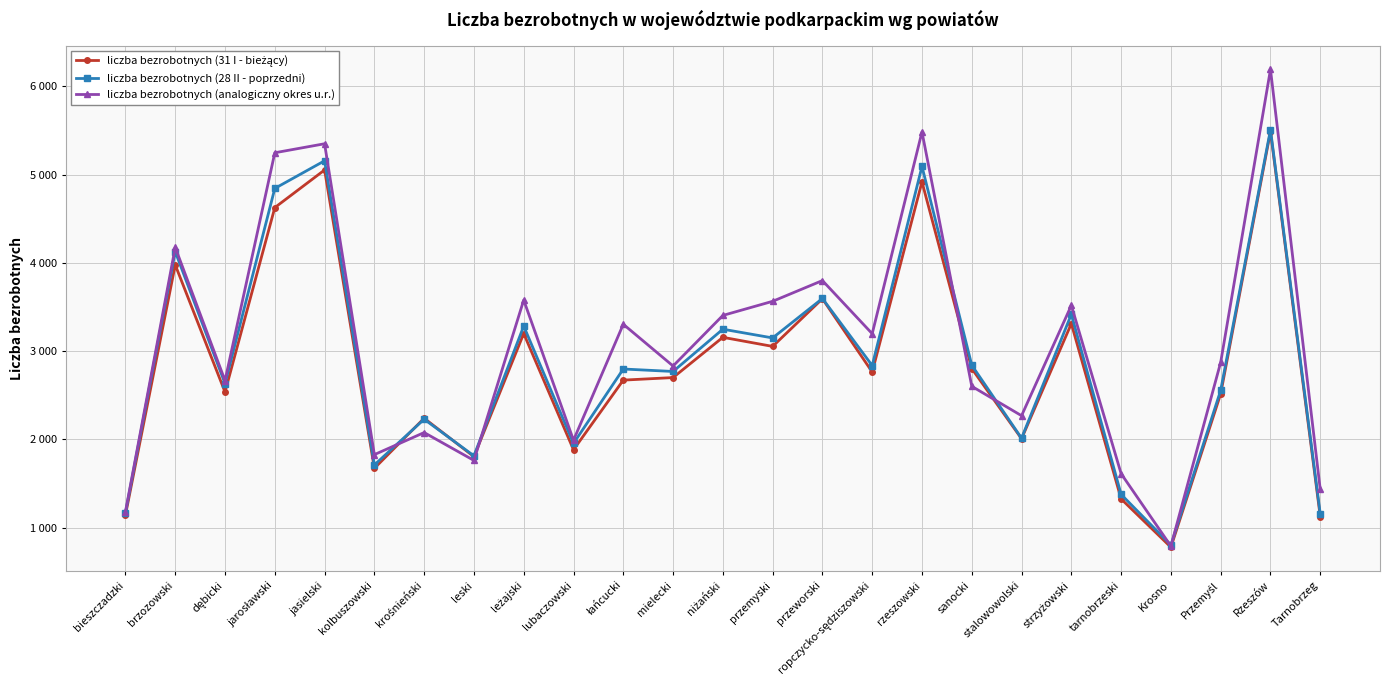

At which category does the chart reach its peak across all series?

Rzeszów